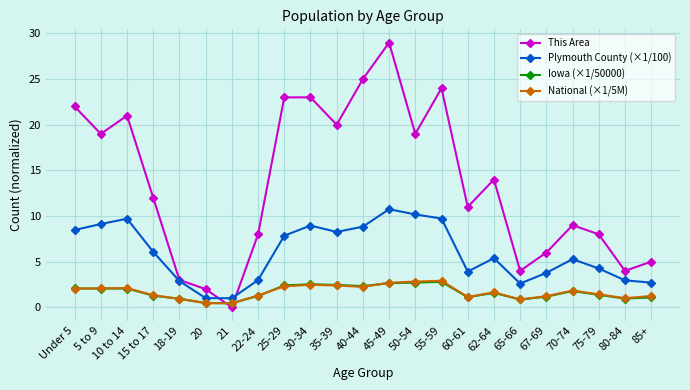

What is the difference between the maximum and minimum values in the Iowa (×1/50000) series?

2.3